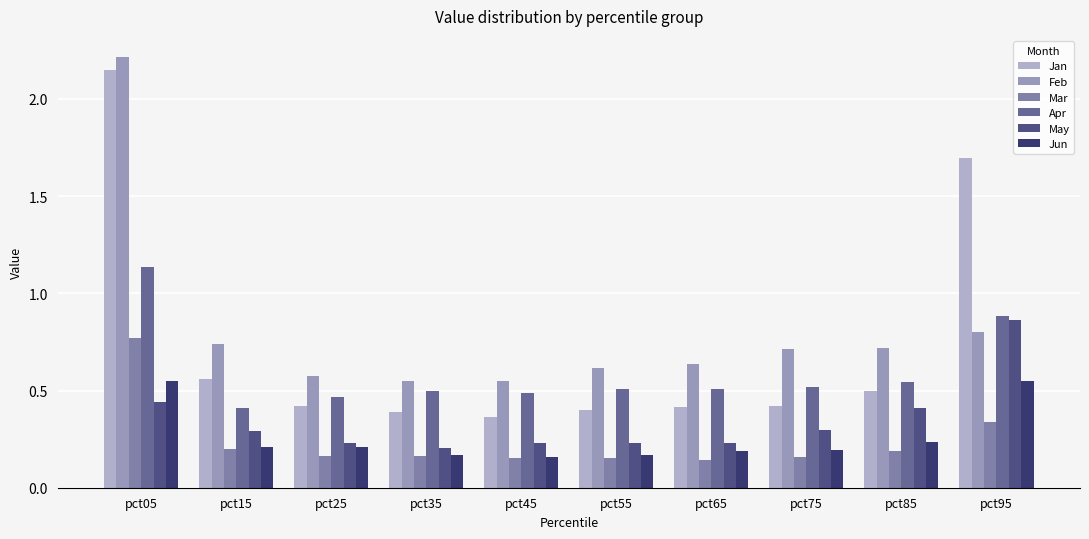

At which category is the sum across all series the highest?

pct05